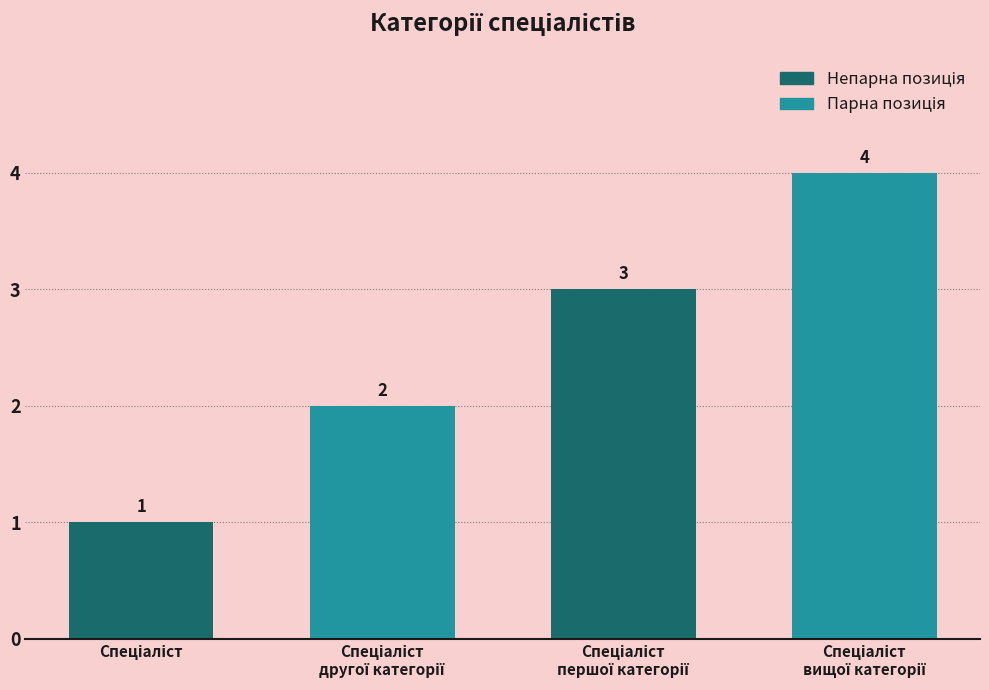

What is the greatest value displayed?

4